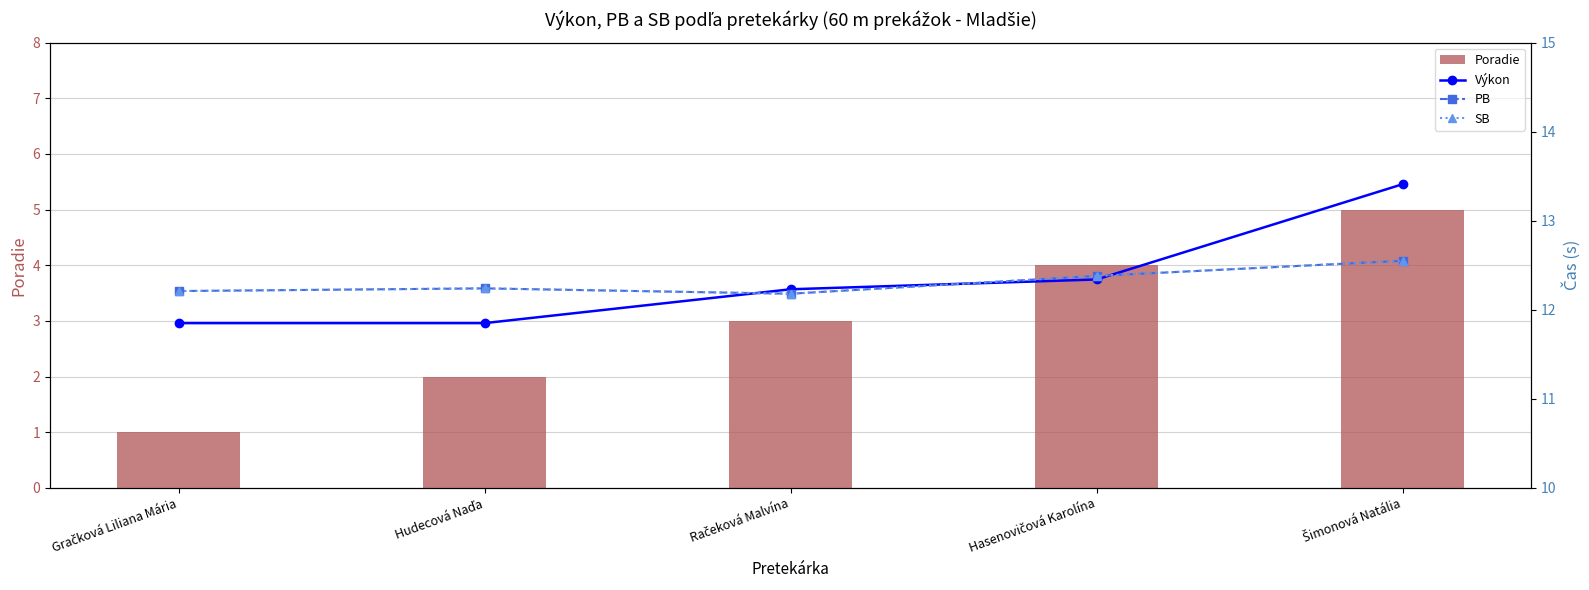

What are all the series names shown in the legend?

Poradie, Výkon, PB, SB